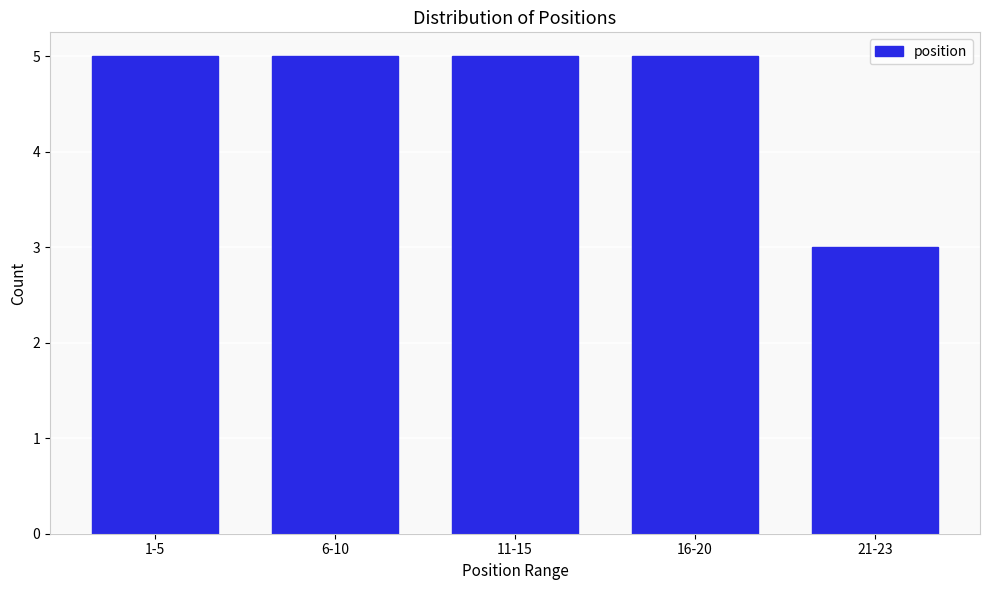

Reading left to right, extract all data points from this chart.

5	5	5	5	3